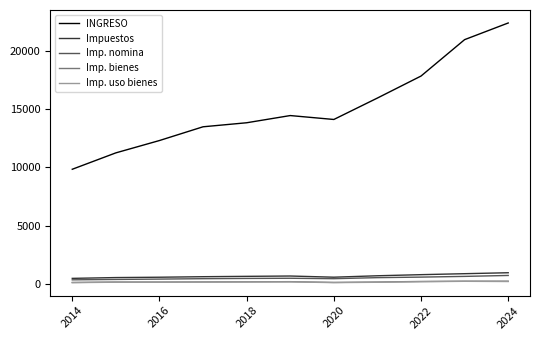

Which series has the widest spread of values?

INGRESO